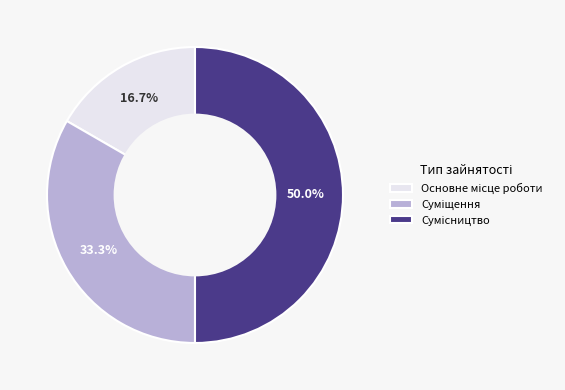

The Основне місце роботи slice represents 17% of the pie. True or false?

True